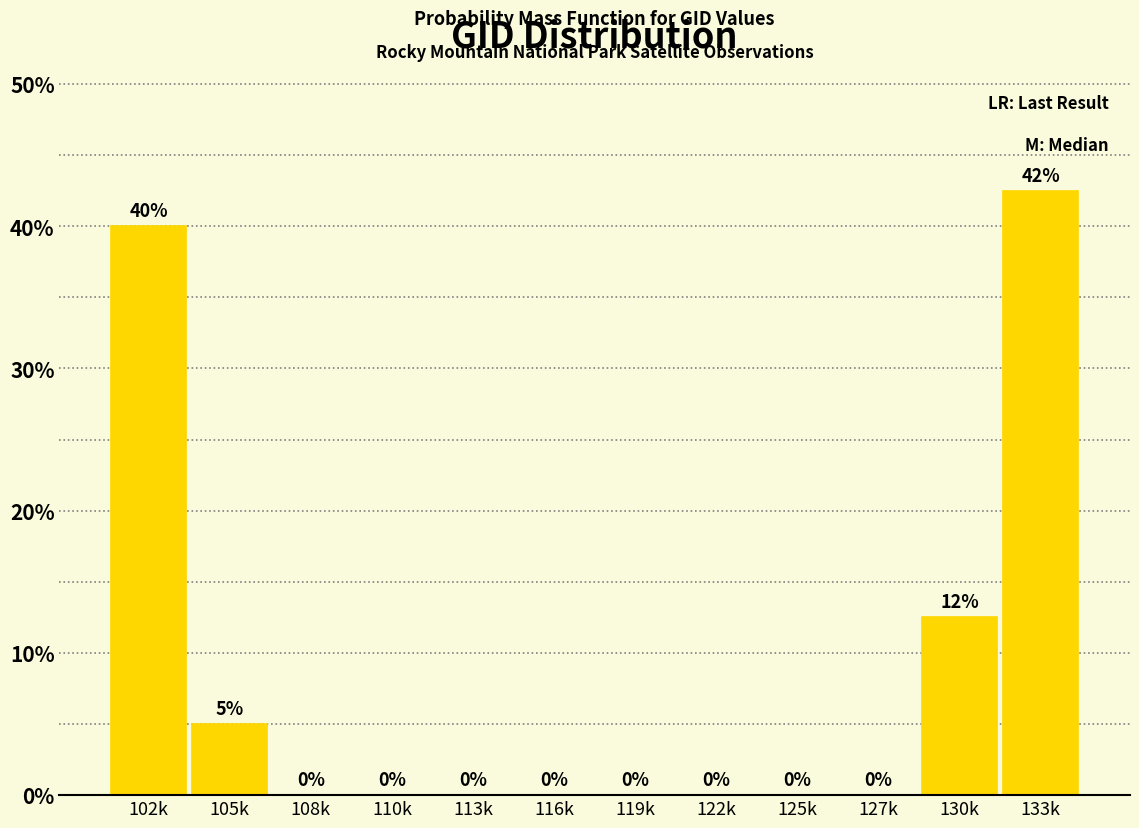

At which label is the value closest to 21?

130k